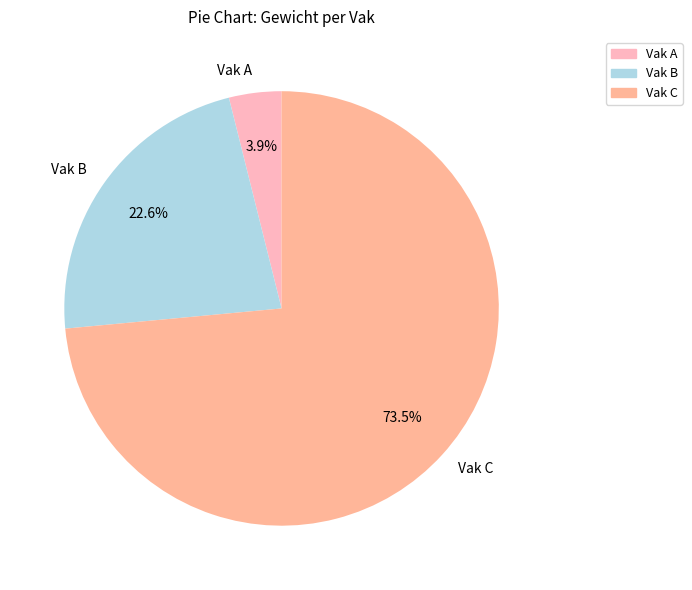

To the nearest percent, what is the difference between the Vak A and Vak B slice percentages?

19%